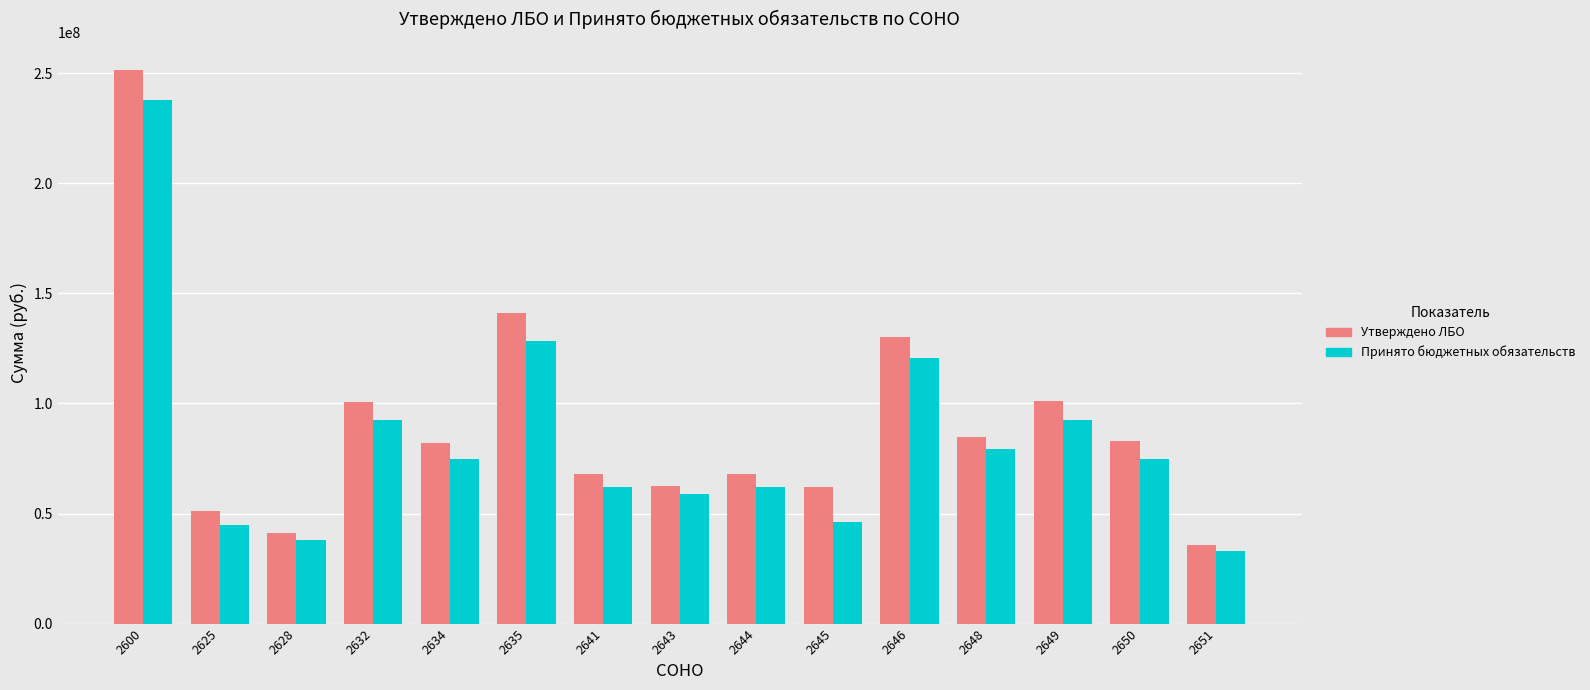

What is the spread (max minus min) of values at 2625?

6338739.1